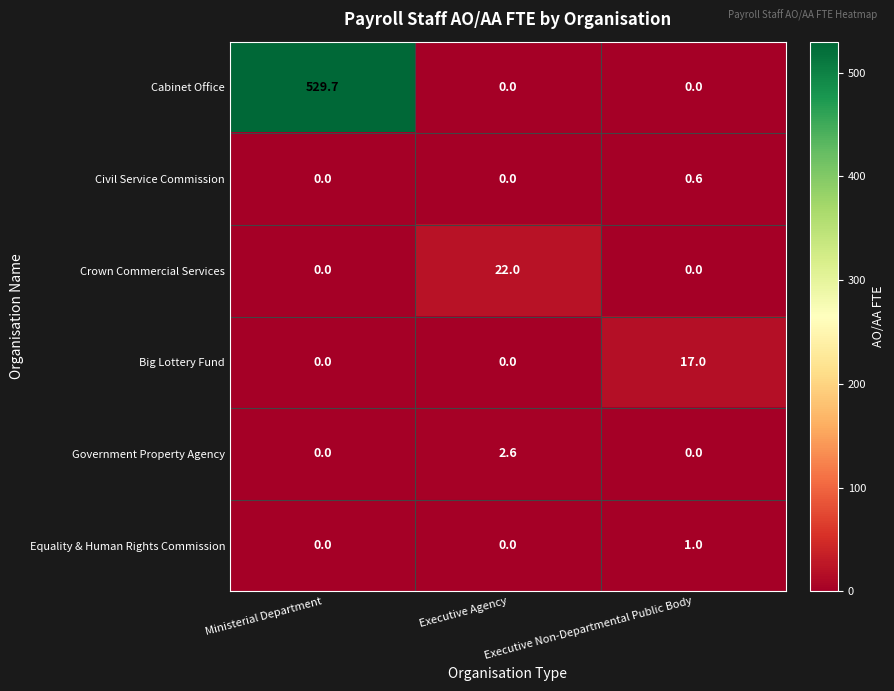

At which category does the chart reach its peak across all series?

Ministerial Department